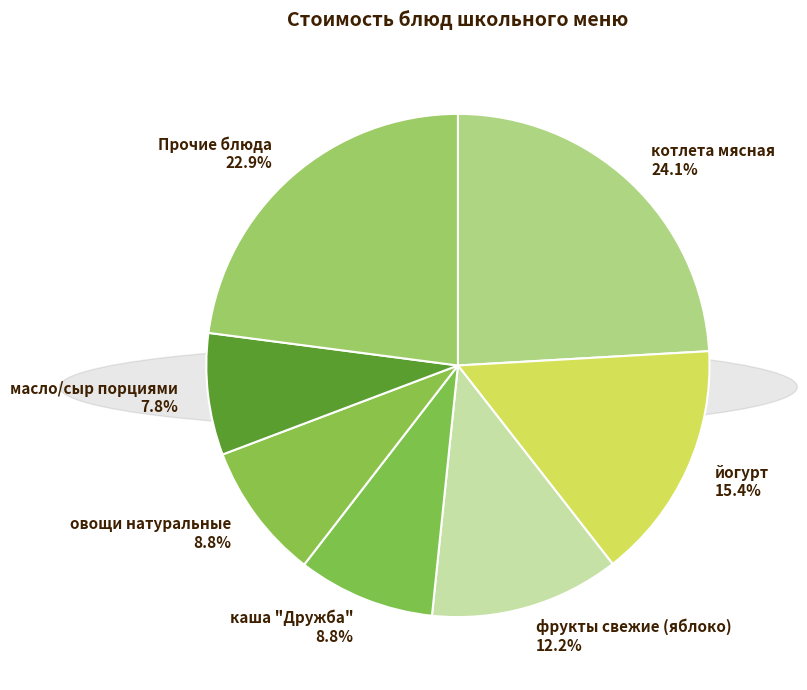

What is the smallest slice in the pie chart?

масло/сыр порциями